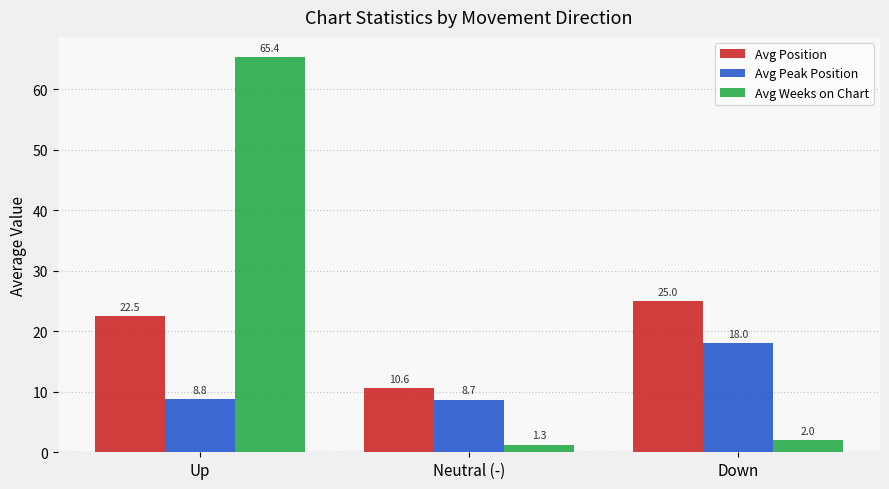

Between Up and Neutral (-), which series saw the biggest shift?

Avg Weeks on Chart